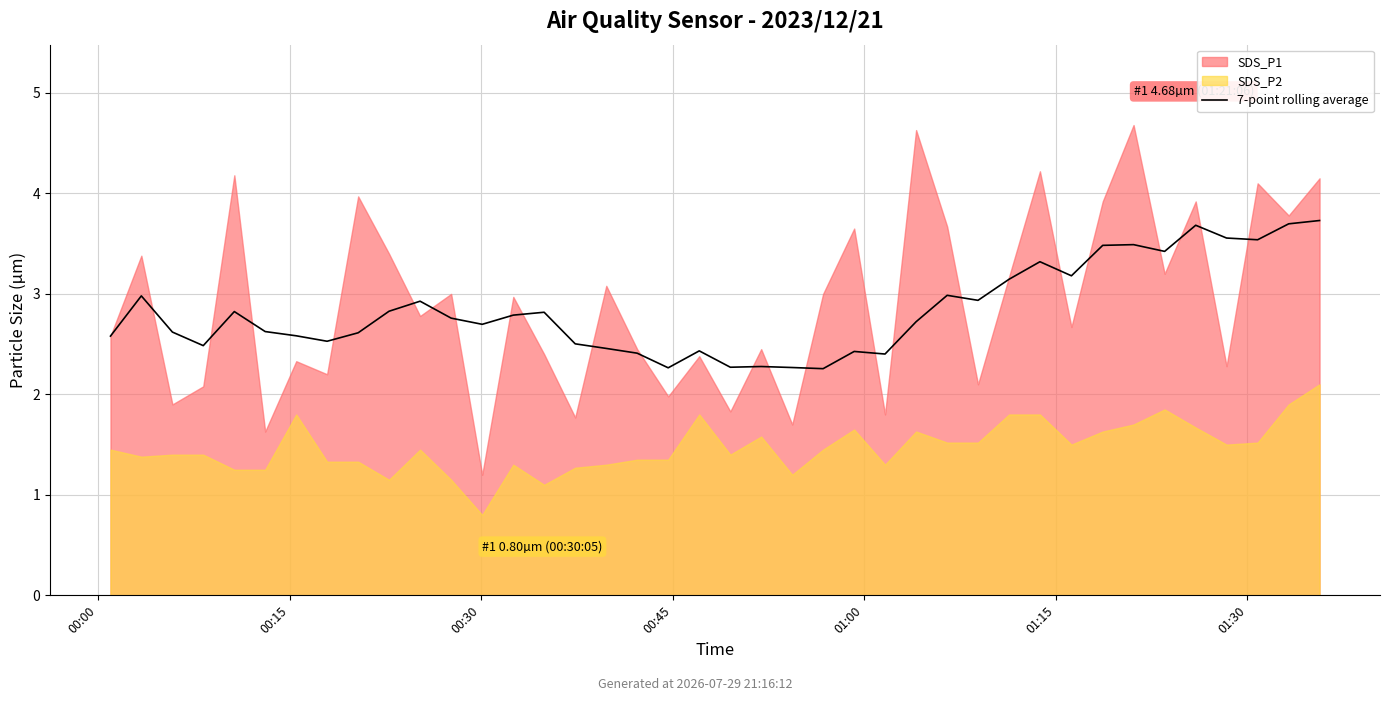

The value at 19 is 2.4. True or false?

True